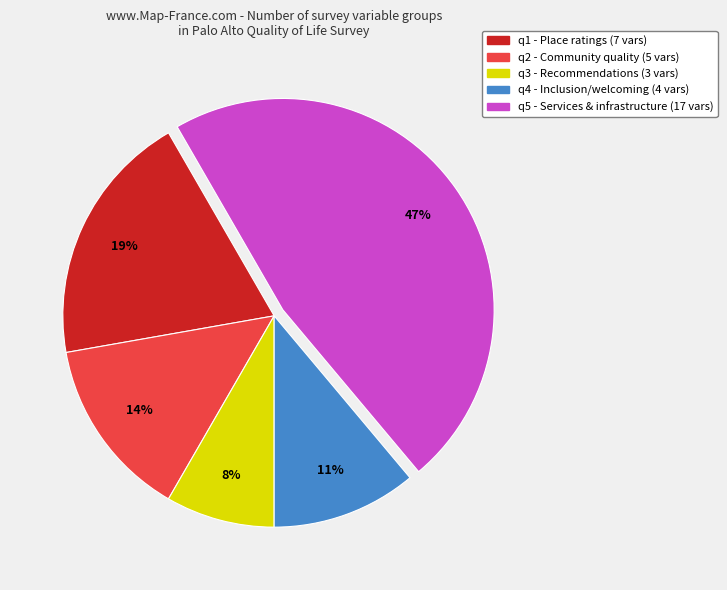

What is the smallest slice in the pie chart?

q3 - Recommendations (3 vars)